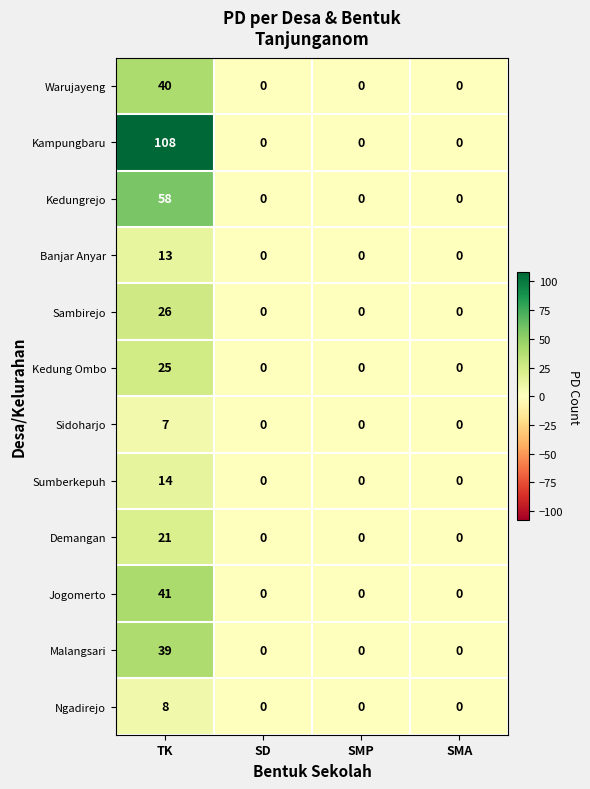

At which category is the sum across all series the highest?

TK